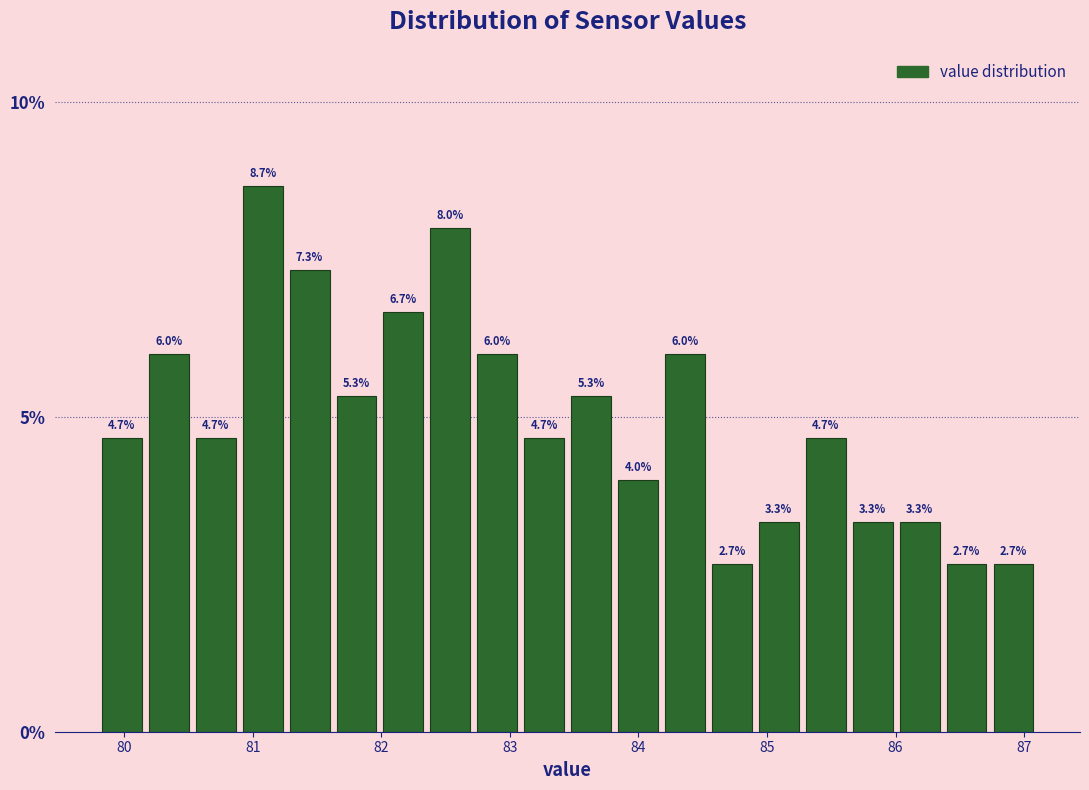

Read against the x-axis, roughly where is the centre of the tallest bar?

81.1